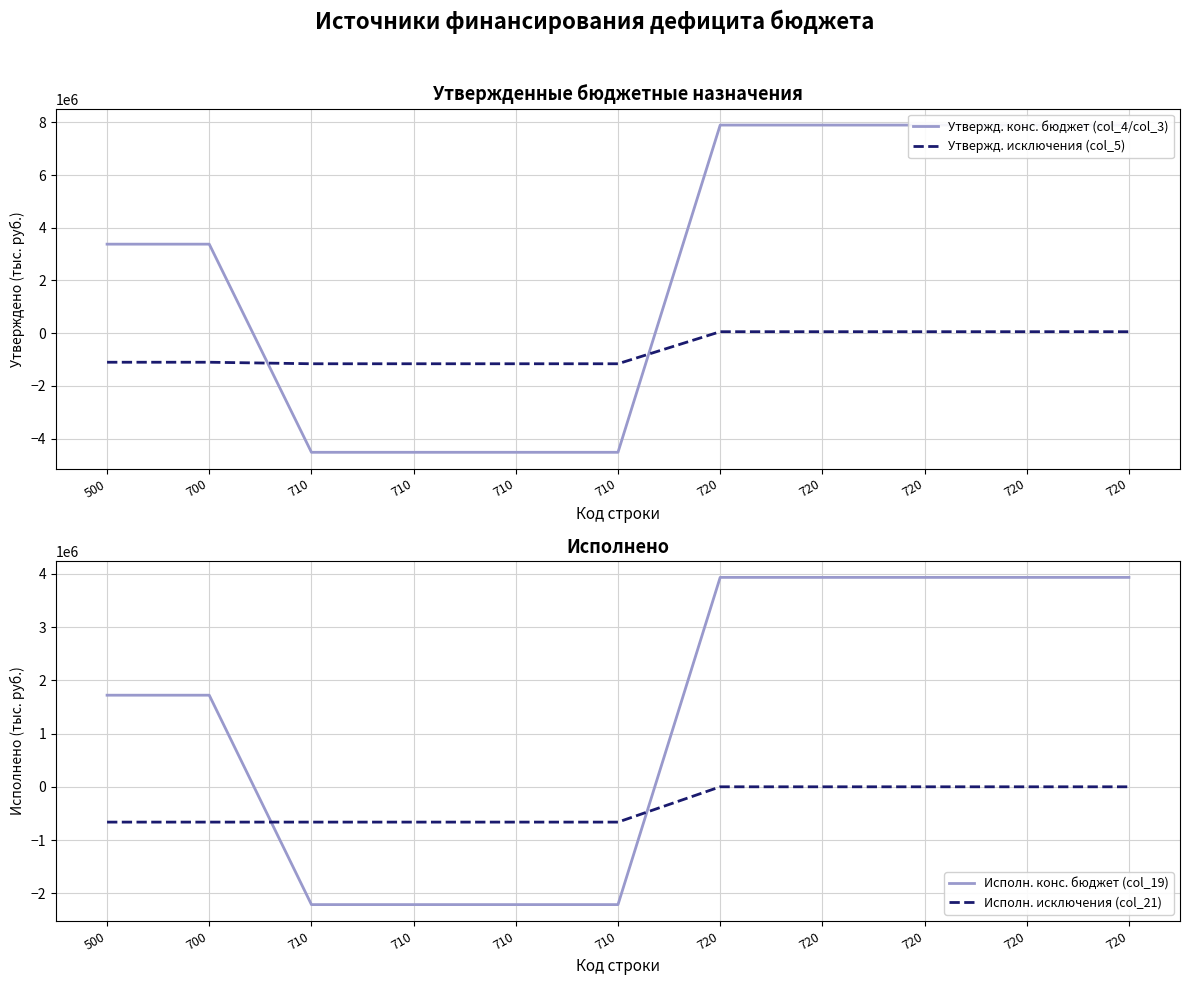

What is the average value of the Исполн. конс. бюджет (col_19) series?

1296453.2